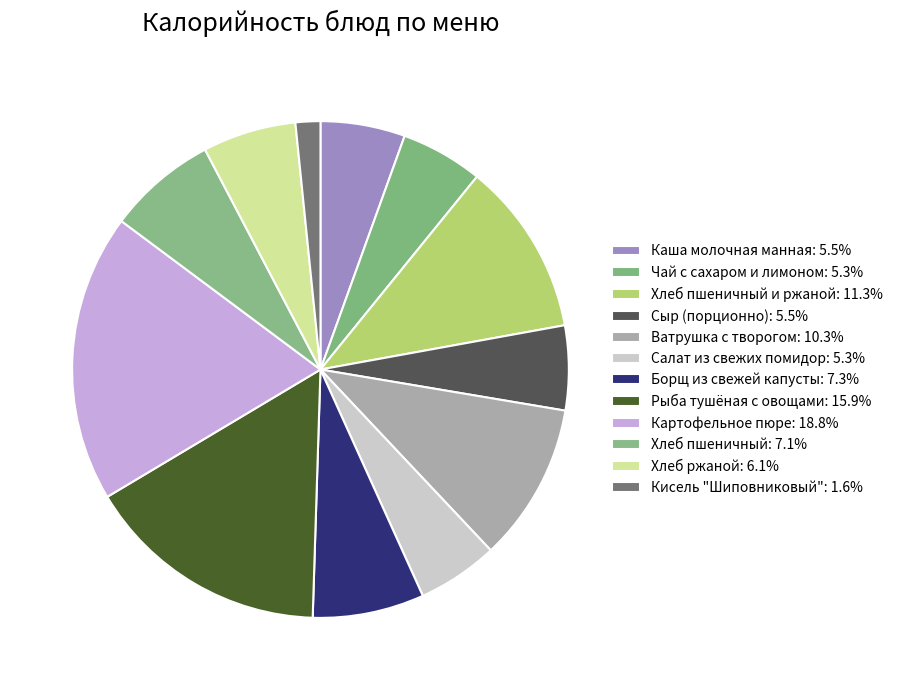

What is the smallest slice in the pie chart?

Кисель "Шиповниковый"